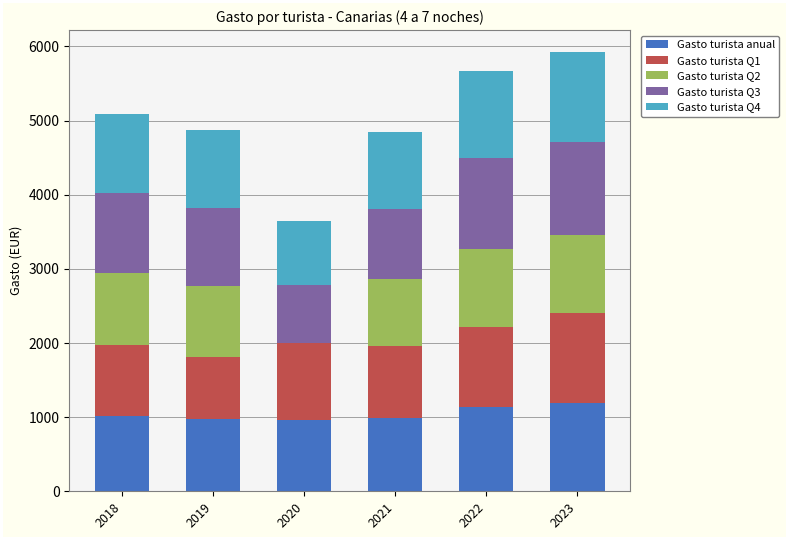

What is the total value across all series at 2023?

5924.3